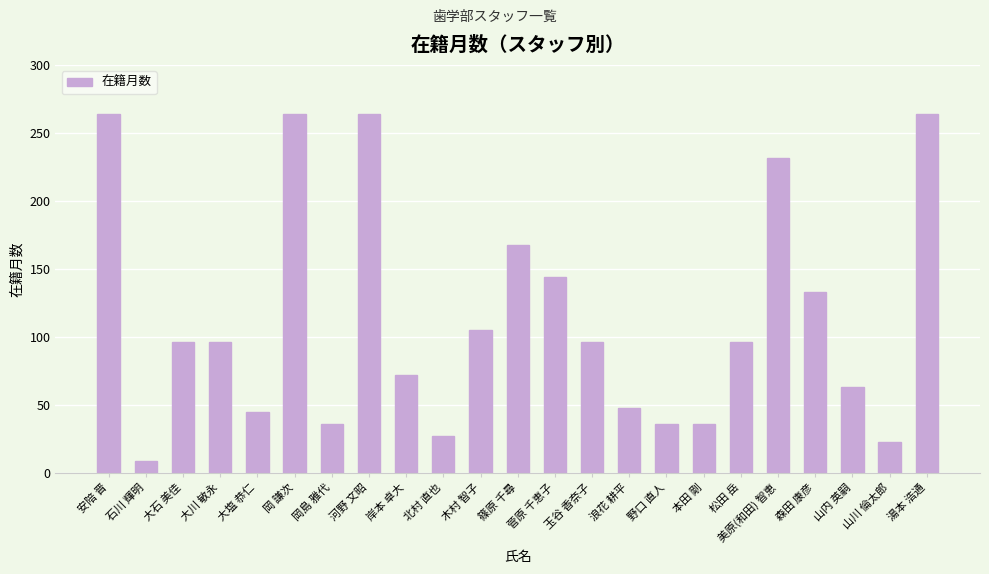

What is the label of the 17th bar from the right?

岡島 雅代